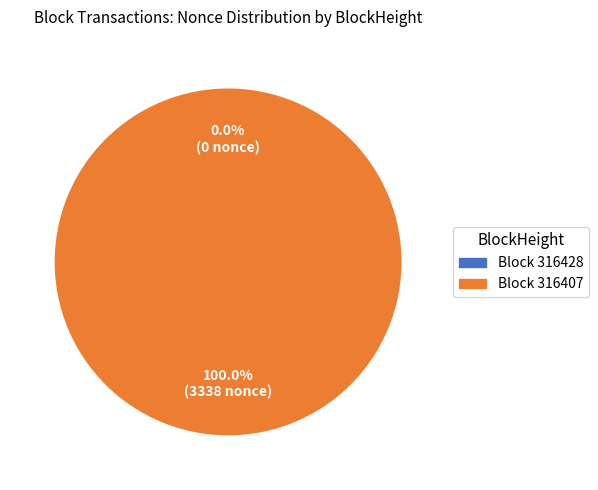

Is there any slice that represents more than half of the pie?

Yes